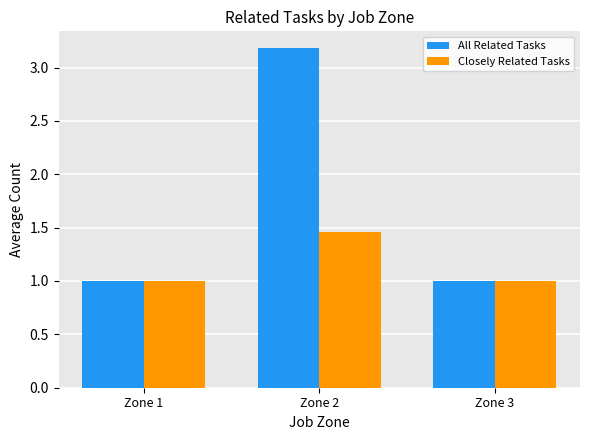

What value does the All Related Tasks series have at Zone 3?

1.0